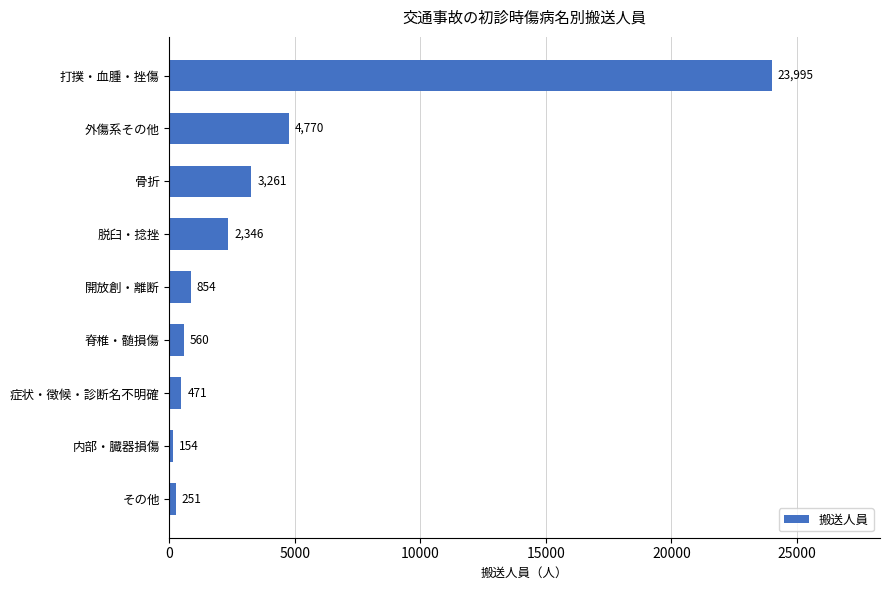

True or false: the data shows 2346 at 脱臼・捻挫.

True